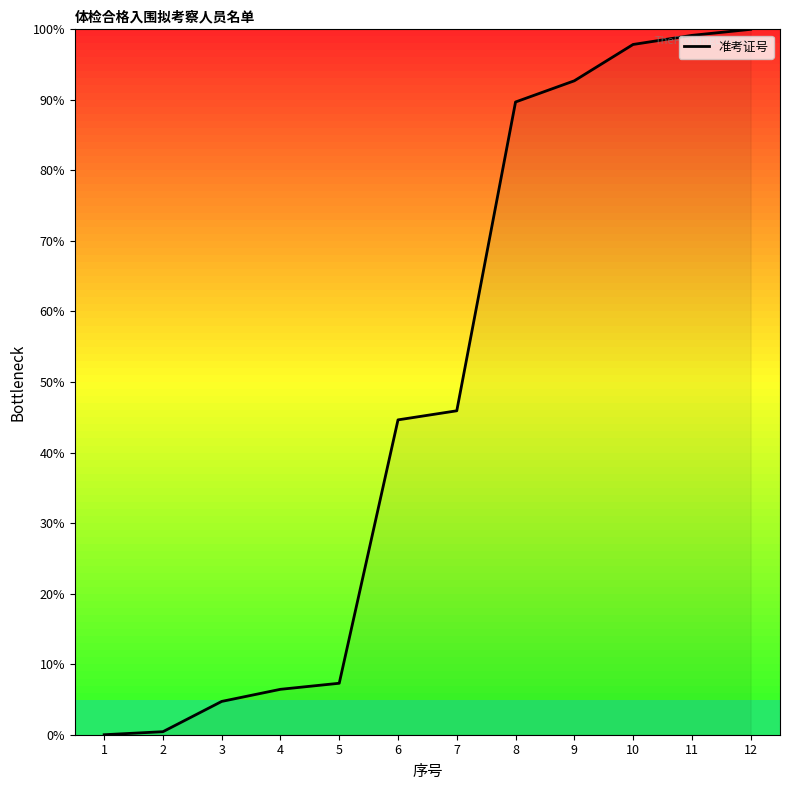

What is the sum of the values at 6 and 4?

51.1